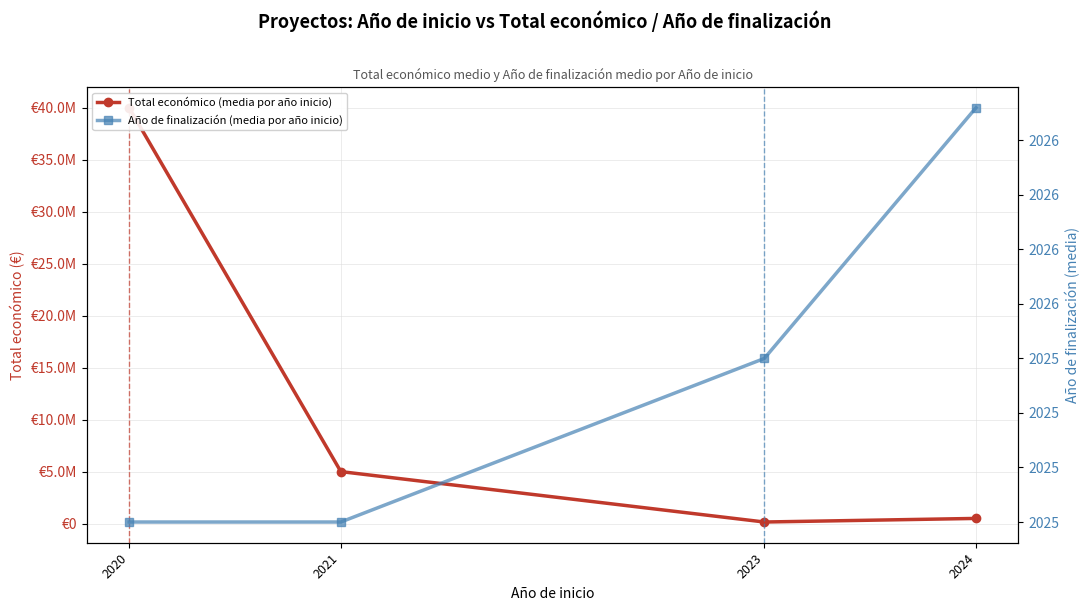

True or false: Año de finalización (media por año inicio) and Total económico (media por año inicio) cross at least once.

False